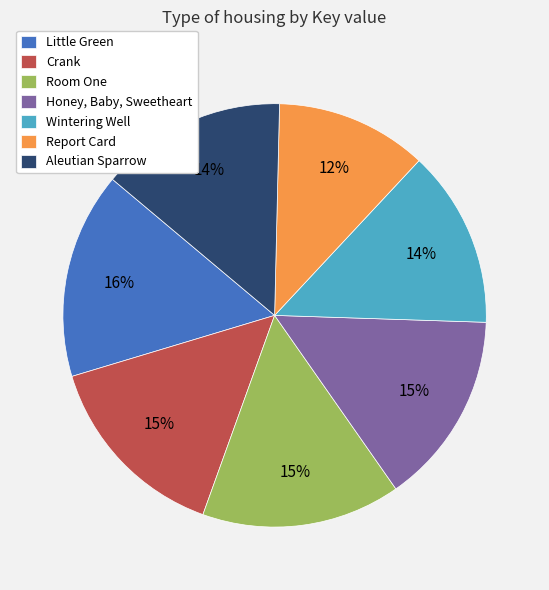

Is the sum of Honey, Baby, Sweetheart and Aleutian Sparrow greater than half?

No